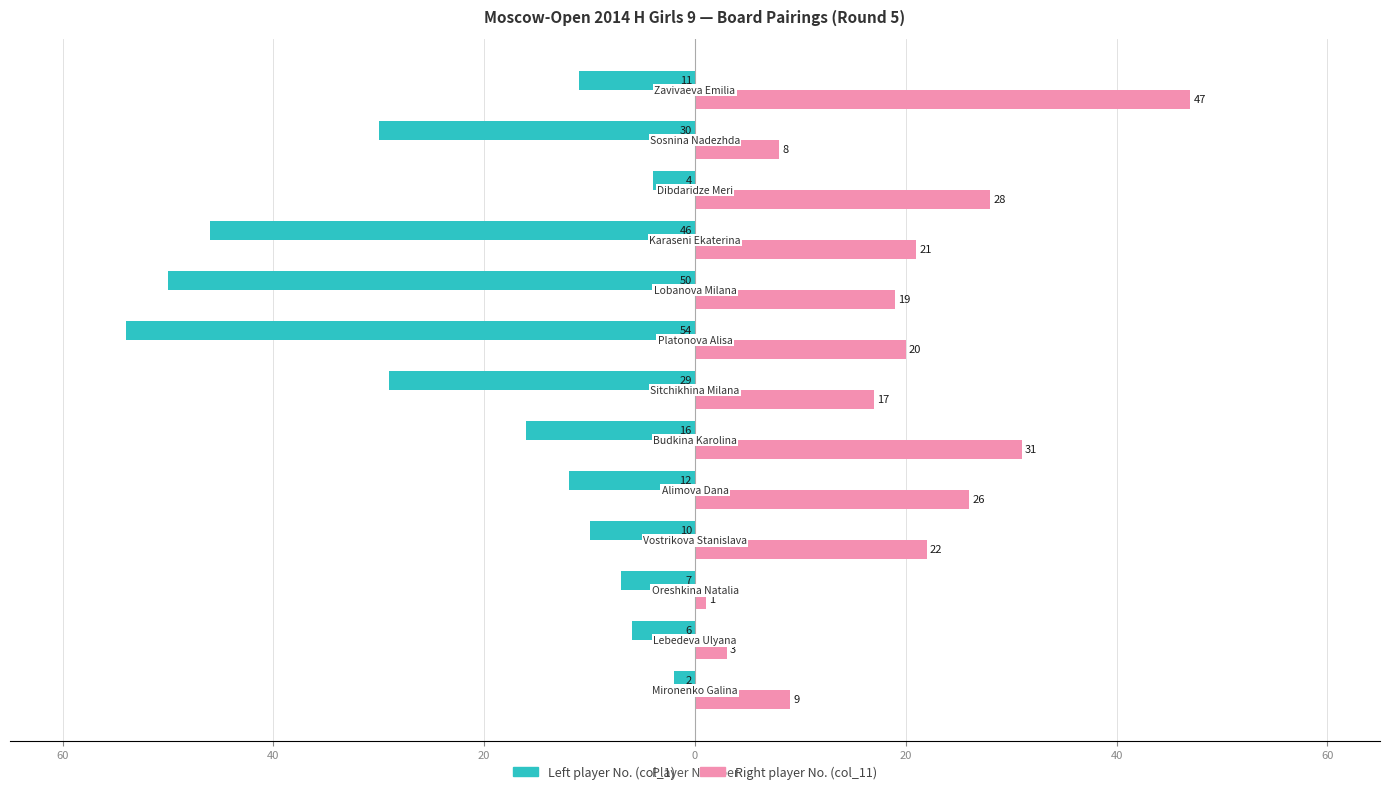

What are all the series names shown in the legend?

Left player No. (col_1), Right player No. (col_11)